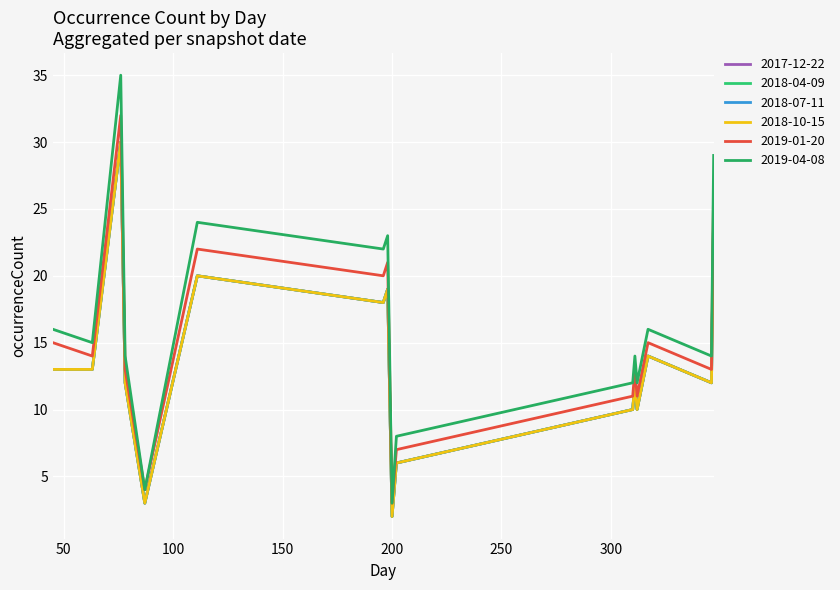

List the labels in order of 2018-04-09 value, smallest first.

200, 87, 202, 310, 312, 78, 311, 346, 45, 63, 317, 196, 198, 111, 347, 76